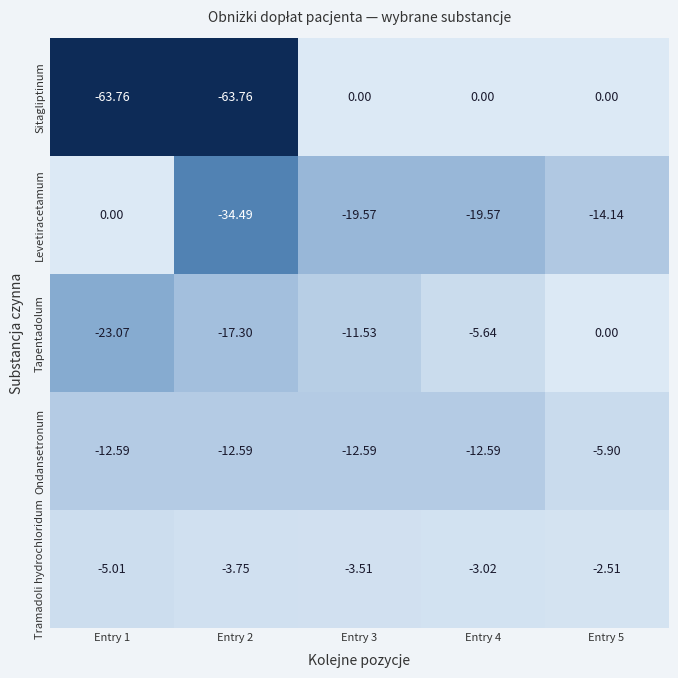

Which series has the largest range (max minus min)?

Sitagliptinum